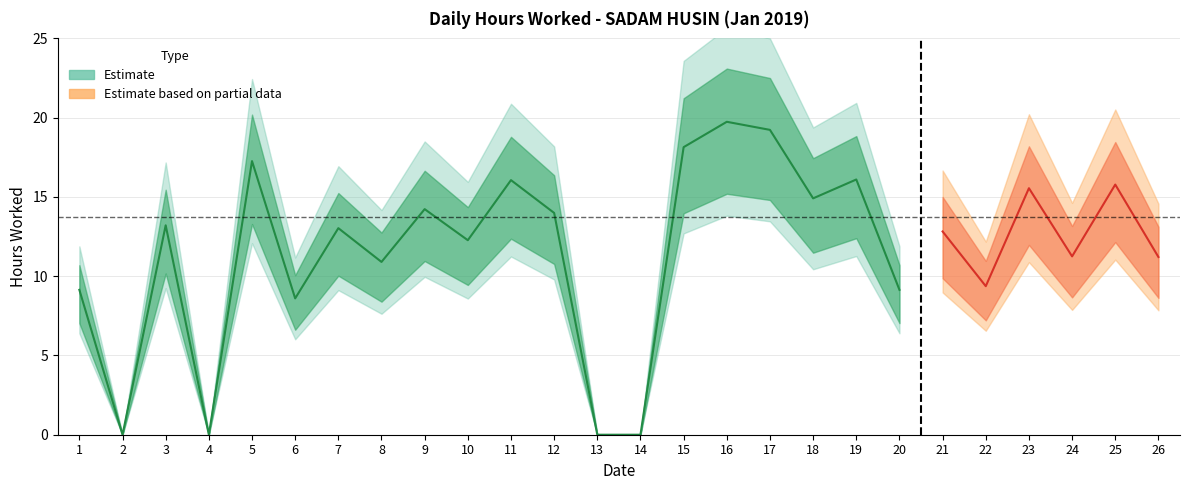

What is the difference between the maximum and second lowest values?

19.7